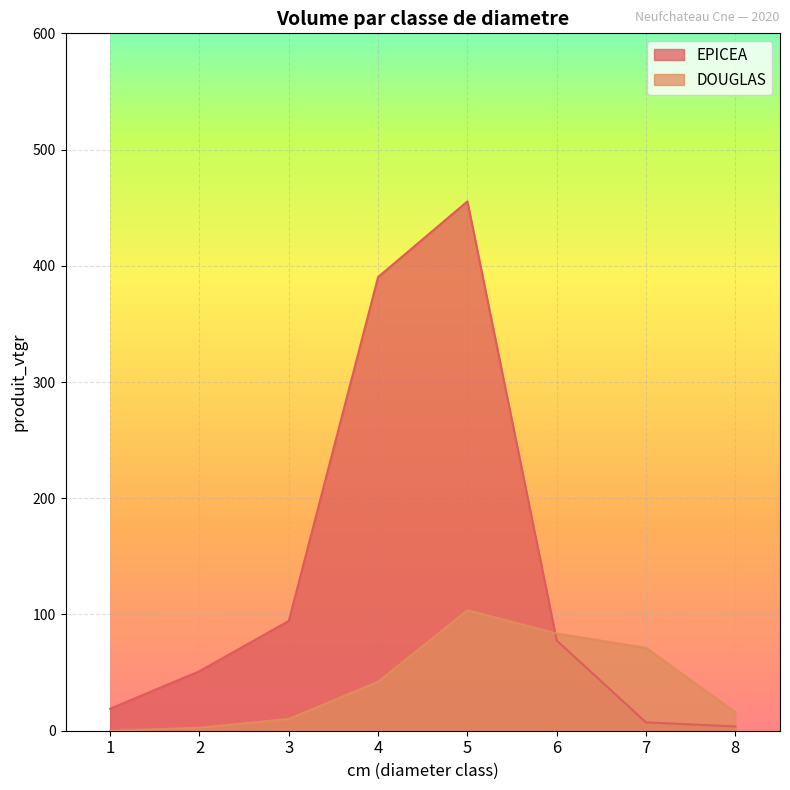

At which label is DOUGLAS closest to 51?

4